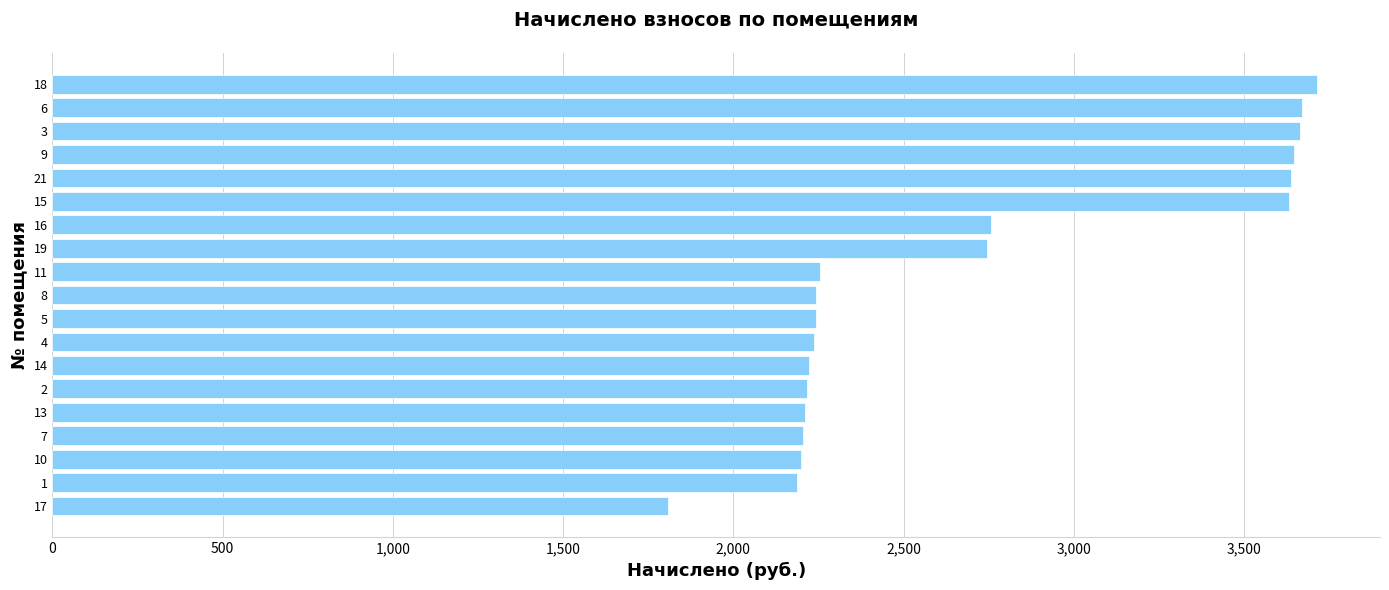

What value does the data have at 2?

2217.0